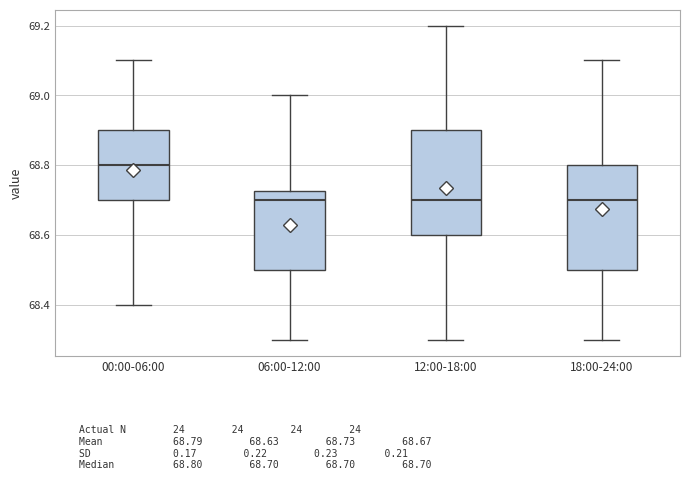

Reading left to right, transcribe this box plot: for each box, give where its median line is, the range the box spans, and where its two whiskers end, as read against the y-axis. The values are not printed on the chart, so give them approximately, as read against the axis.

00:00-06:00: median 68.80, box 68.70 to 68.90, whiskers 68.40 to 69.10
06:00-12:00: median 68.70, box 68.50 to 68.72, whiskers 68.30 to 69.00
12:00-18:00: median 68.70, box 68.60 to 68.90, whiskers 68.30 to 69.20
18:00-24:00: median 68.70, box 68.50 to 68.80, whiskers 68.30 to 69.10